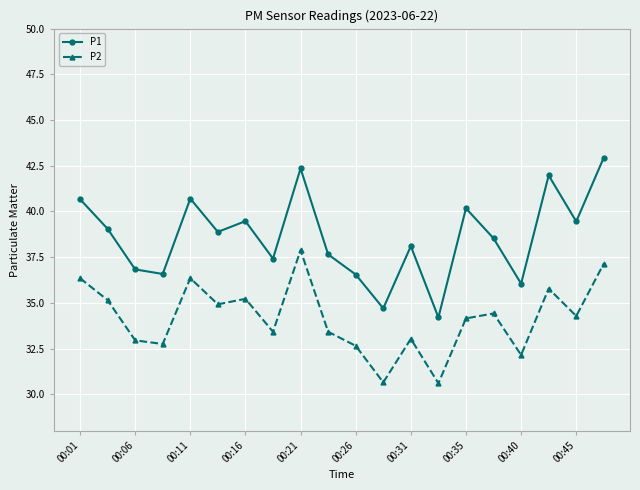

What is the value of the P1 point at the 15th from the left?

40.2